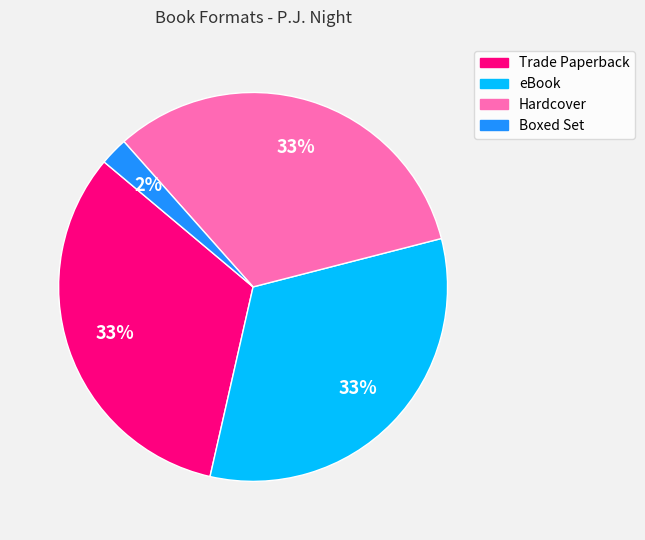

How many slices are in this pie chart?

4